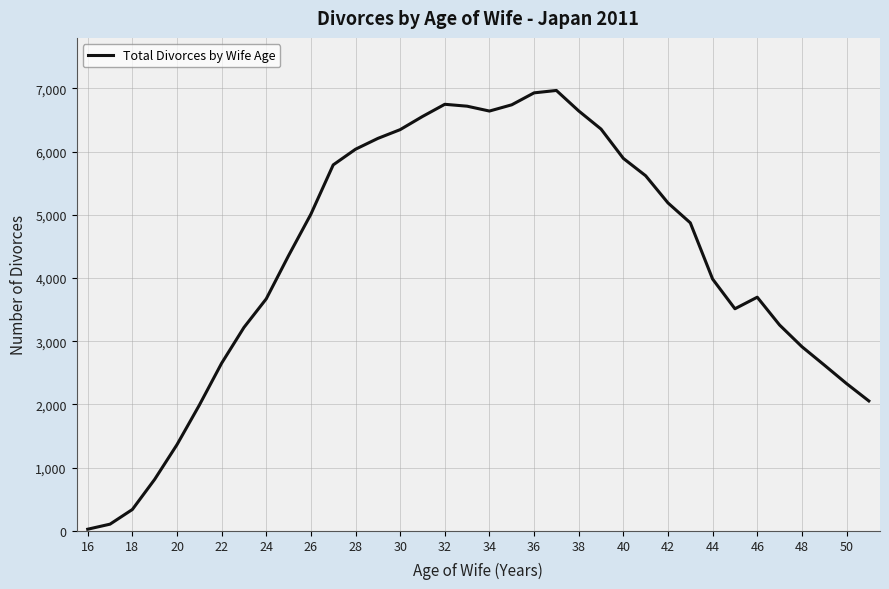

What is the greatest value displayed?

6968